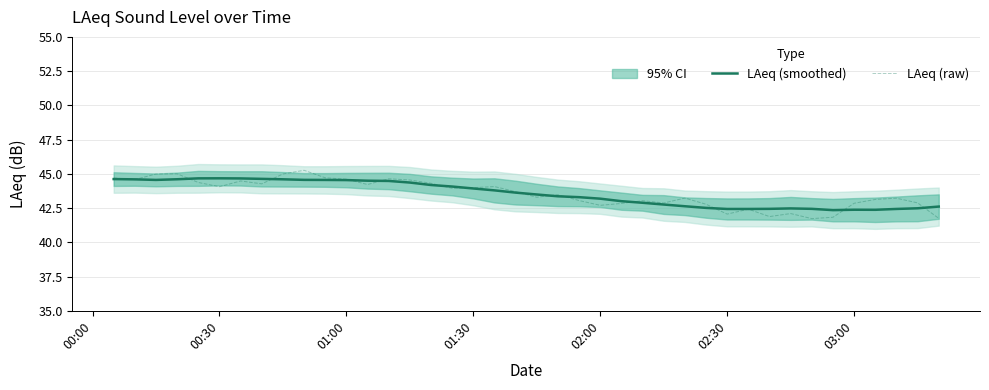

What is the maximum value for LAeq (raw)?

45.3